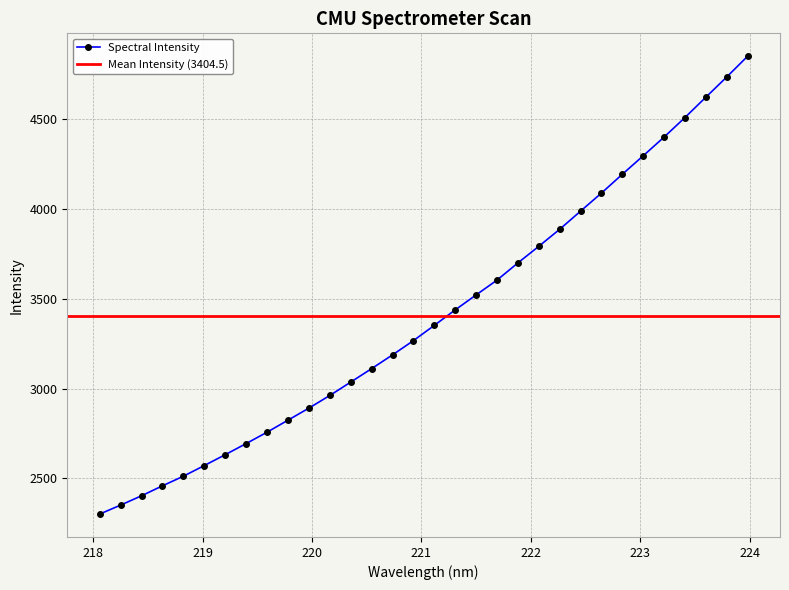

True or false: the data has more than 0 interior local peaks.

False